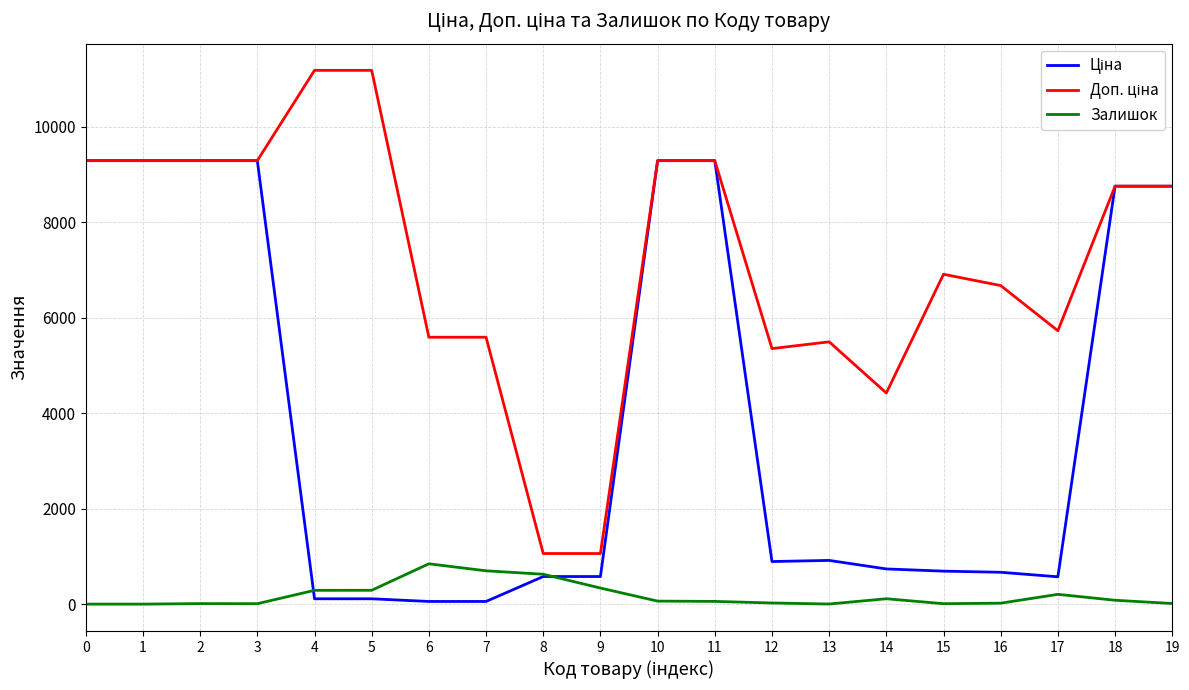

What is the maximum value shown in the chart?

11182.0